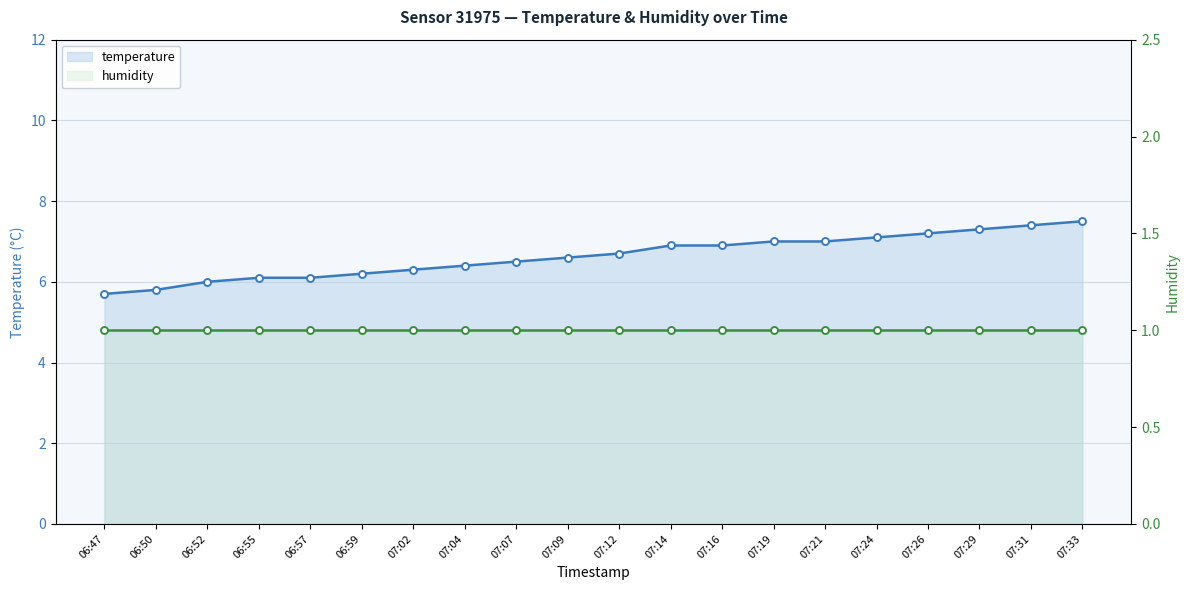

Reading right to left, what are all the values shown in this chart?

temperature: 07:33=7.5	07:31=7.4	07:29=7.3	07:26=7.2	07:24=7.1	07:21=7.0	07:19=7.0	07:16=6.9	07:14=6.9	07:12=6.7	07:09=6.6	07:07=6.5	07:04=6.4	07:02=6.3	06:59=6.2	06:57=6.1	06:55=6.1	06:52=6.0	06:50=5.8	06:47=5.7
humidity: 07:33=1.0	07:31=1.0	07:29=1.0	07:26=1.0	07:24=1.0	07:21=1.0	07:19=1.0	07:16=1.0	07:14=1.0	07:12=1.0	07:09=1.0	07:07=1.0	07:04=1.0	07:02=1.0	06:59=1.0	06:57=1.0	06:55=1.0	06:52=1.0	06:50=1.0	06:47=1.0